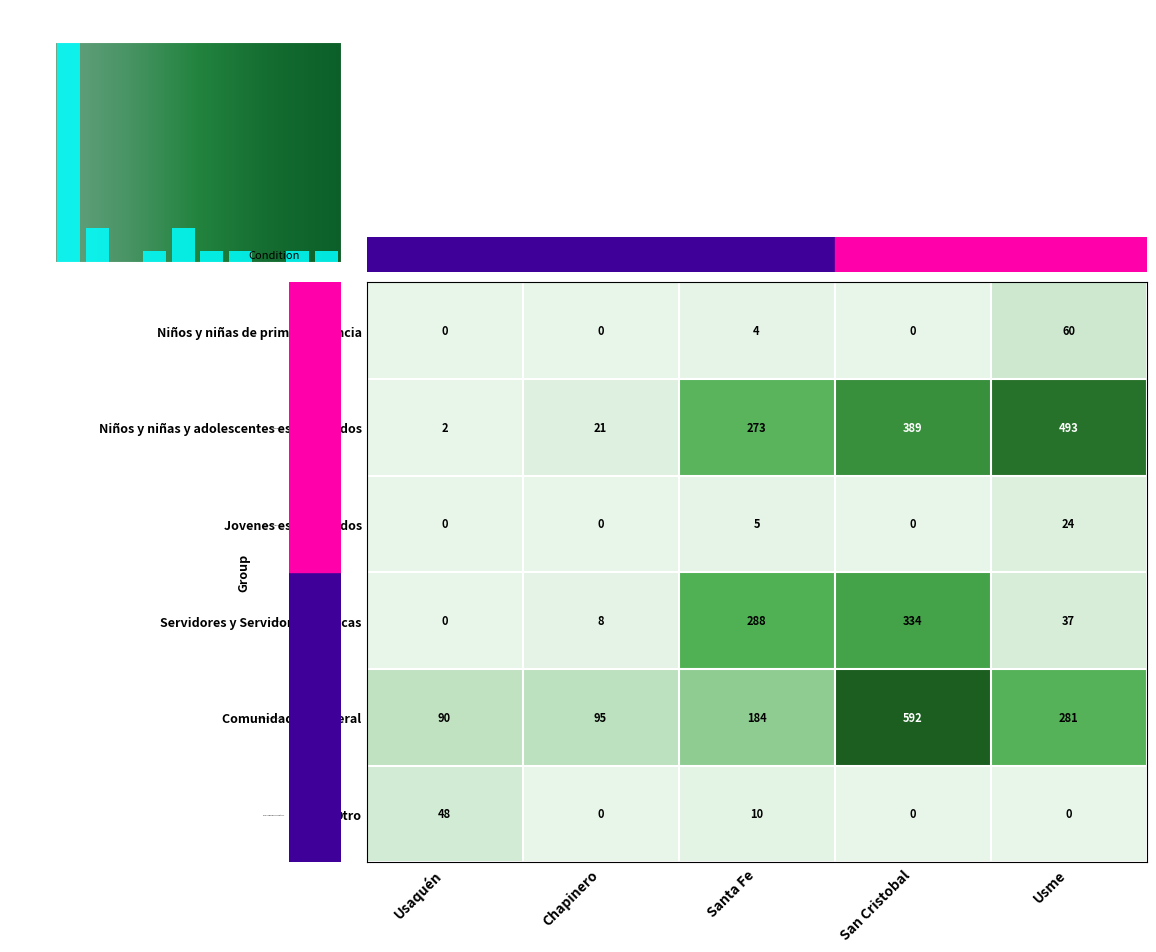

What is the difference between the maximum and second lowest values in the Servidores y Servidoras Públicas series?

326